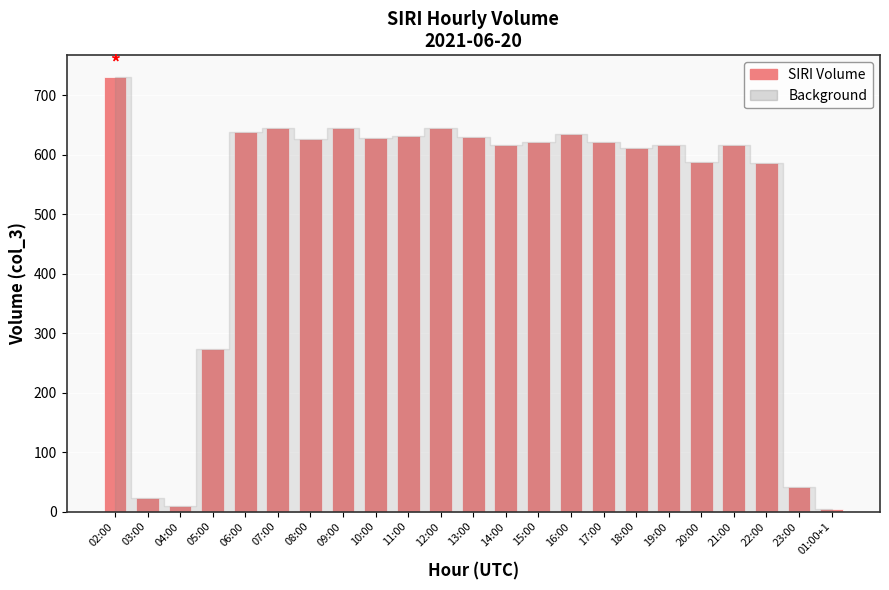

How many bars are there in total?

23